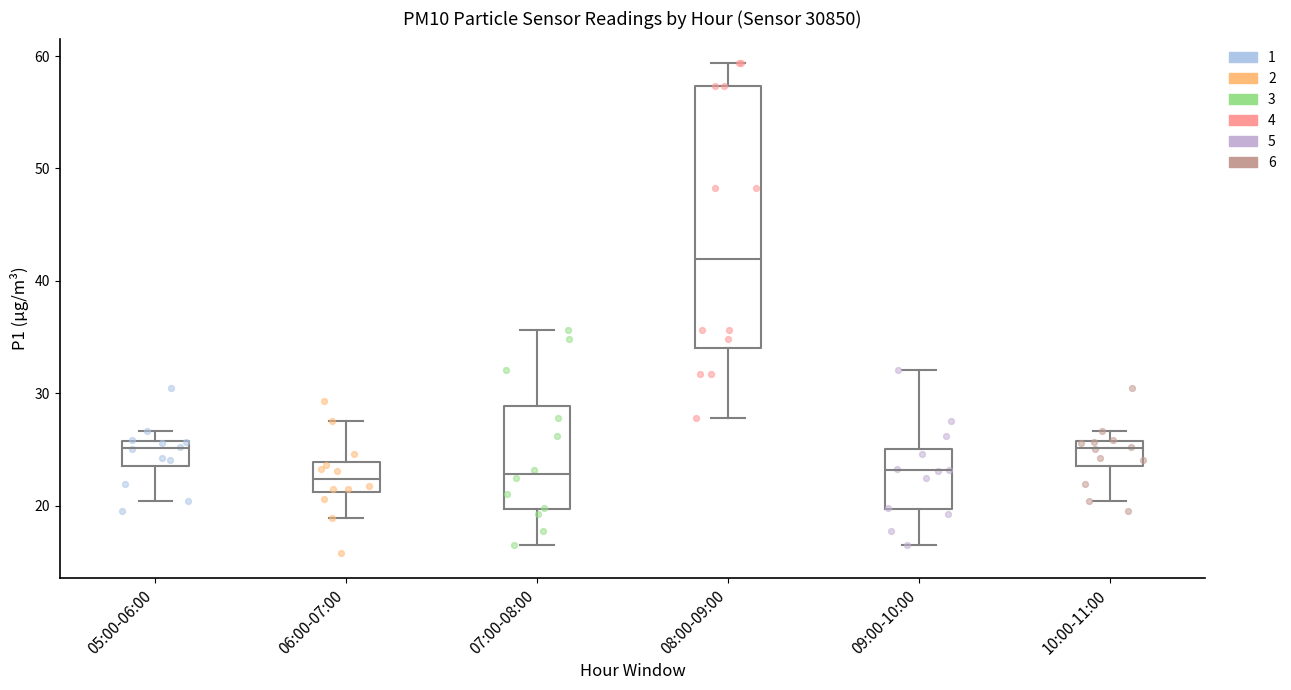

Where is the upper edge of the box for 10:00-11:00 on the y-axis? The values are not printed on the chart, so give them approximately, as read against the axis.

26